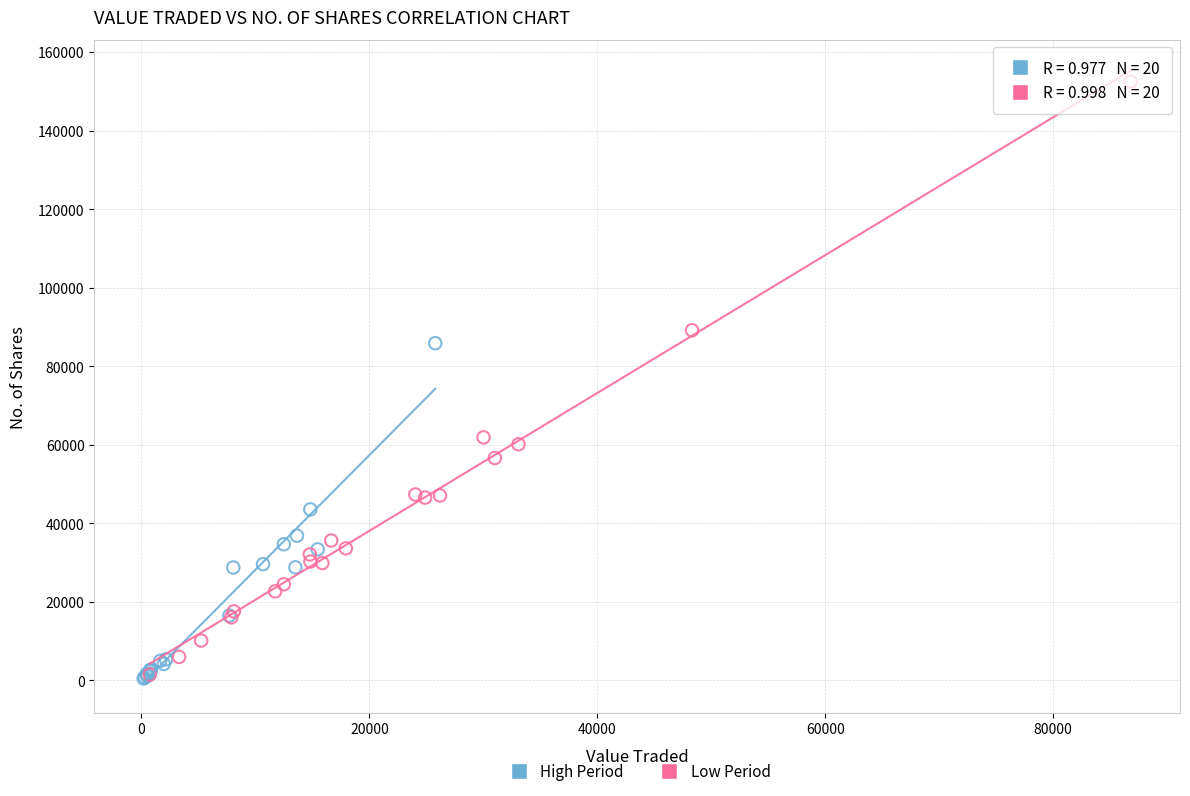

Which series has the largest Y range (max minus min)?

Low Period